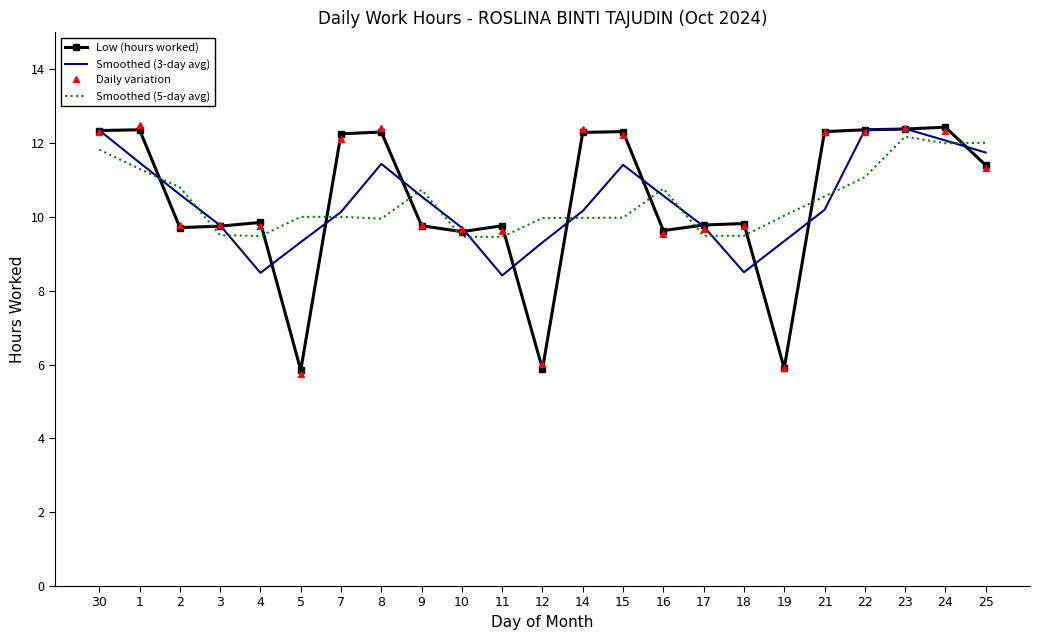

Which series changed the most between 1 and 14?

Smoothed (5-day avg)